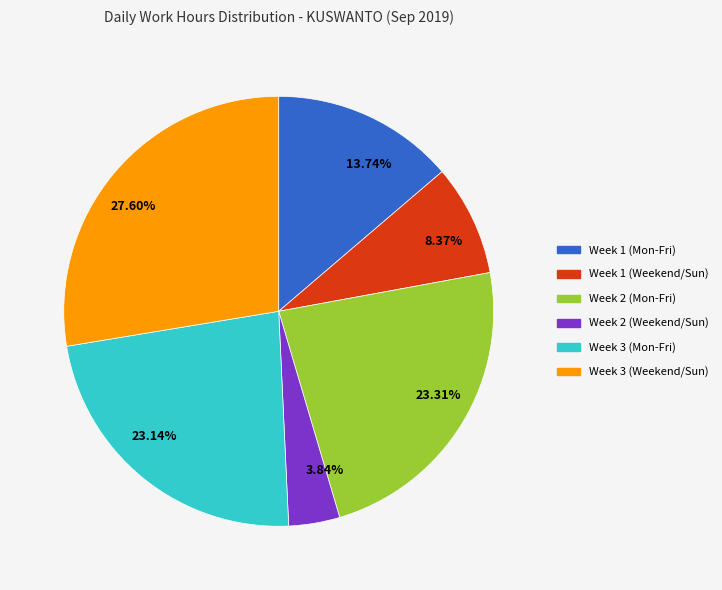

Is there any slice that represents more than half of the pie?

No